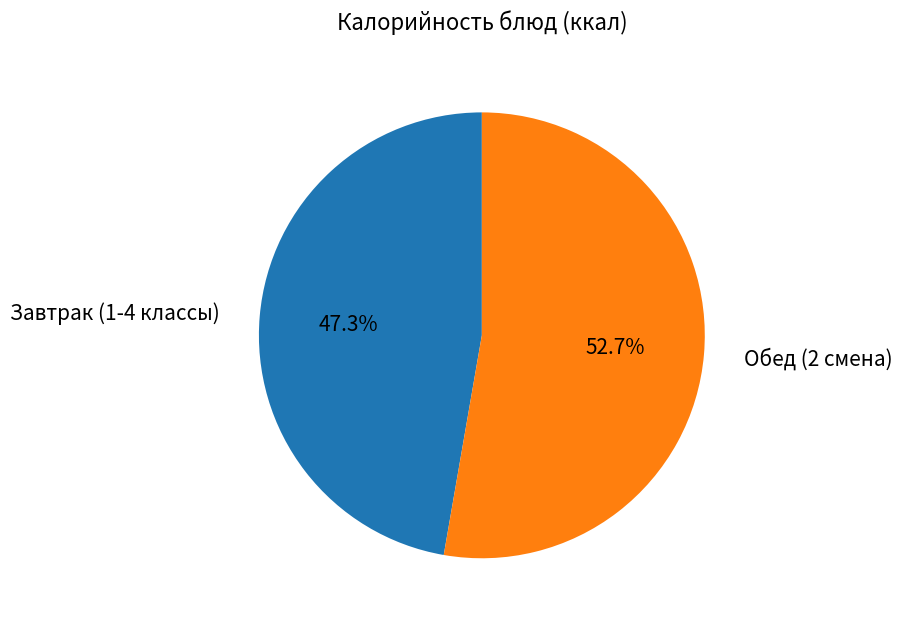

Which category has the biggest portion of the pie?

Обед (2 смена)